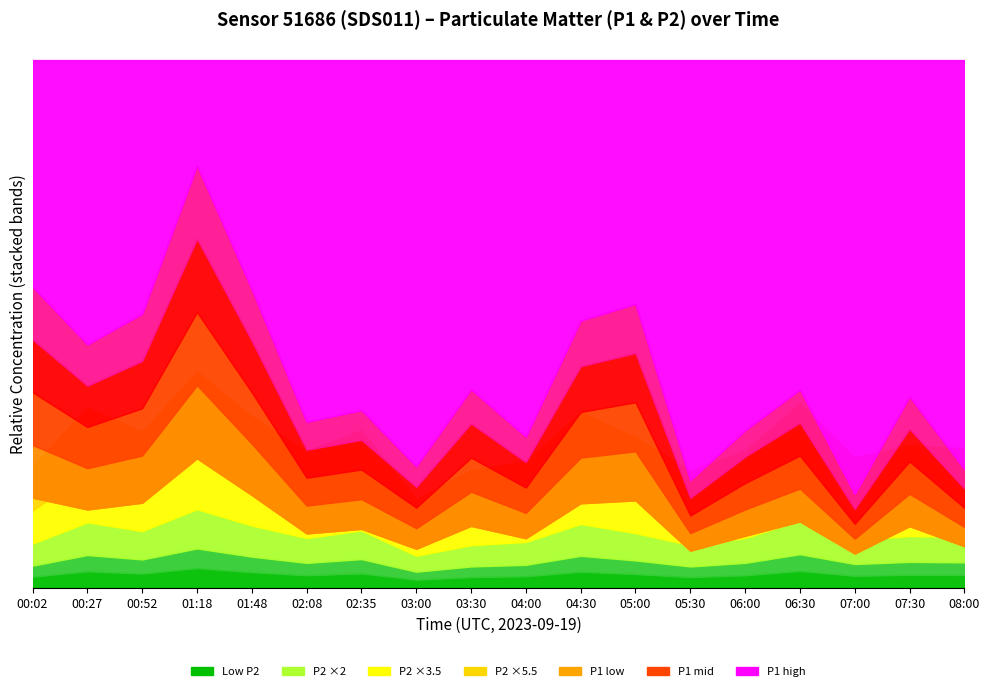

Does the chart display data point markers on the line(s)?

No